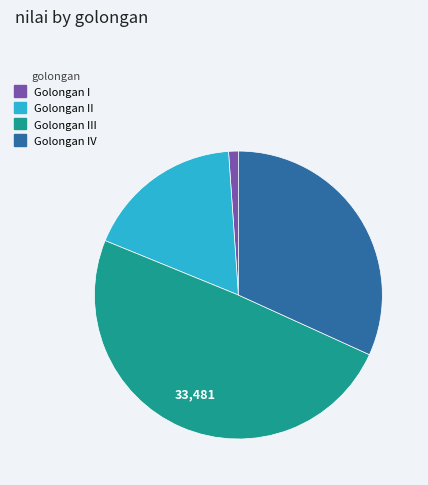

Is there any slice that represents more than half of the pie?

No